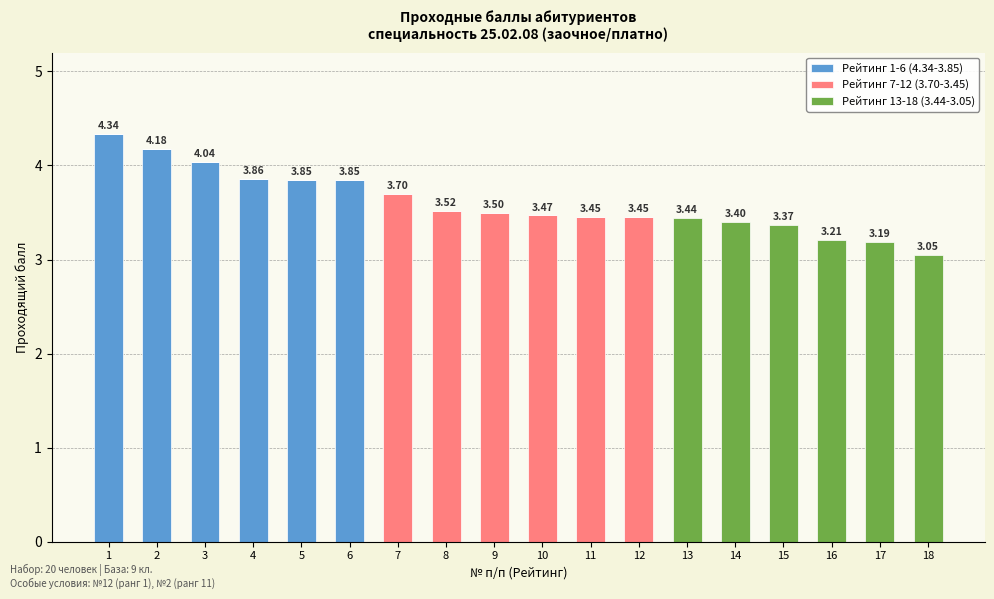

Does the chart contain stacked bars?

Yes